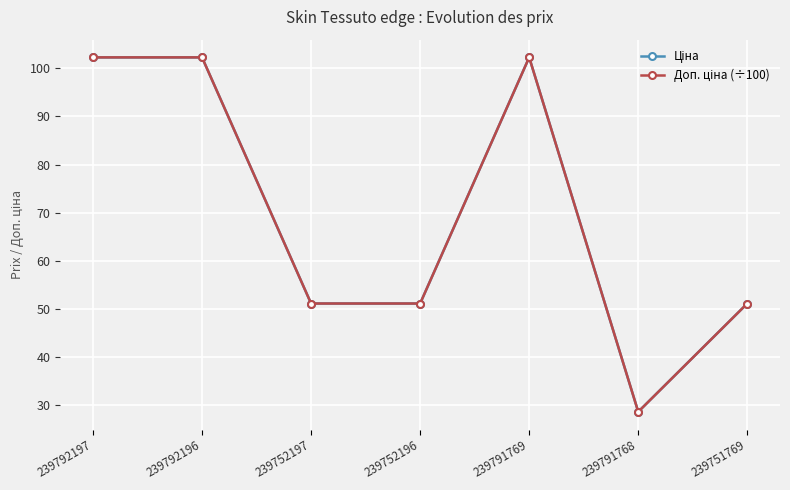

What is the label of the 4th point from the left?

239752196